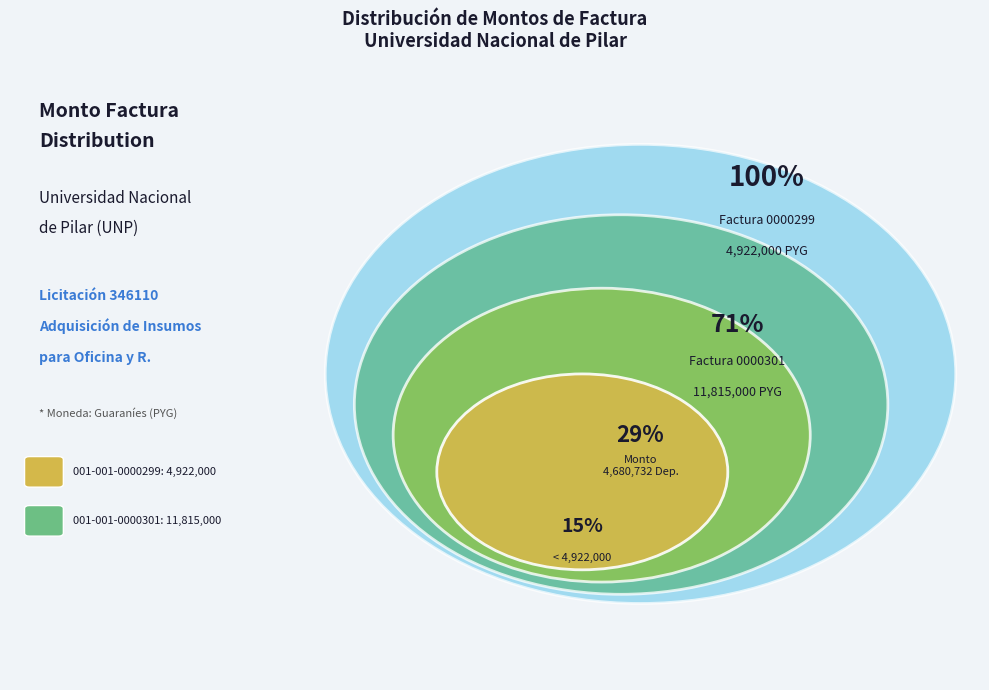

Combined, do 001-001-0000301 and 001-001-0000299 account for over 50%?

Yes